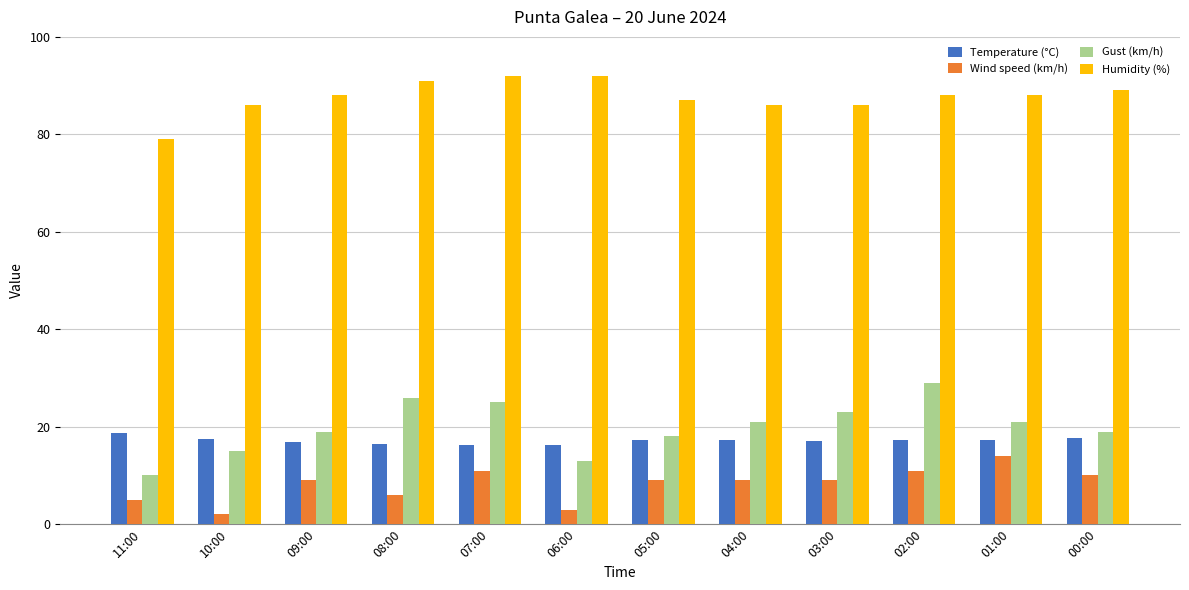

Read the Temperature (°C) value at 02:00.

17.3